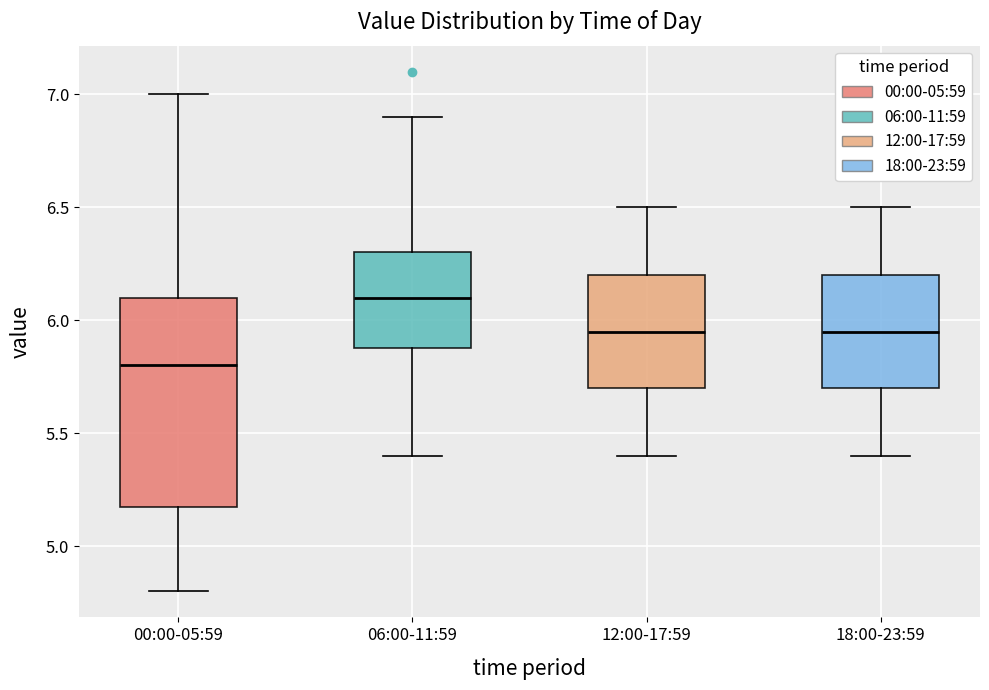

Which box has the lowest median line?

00:00-05:59